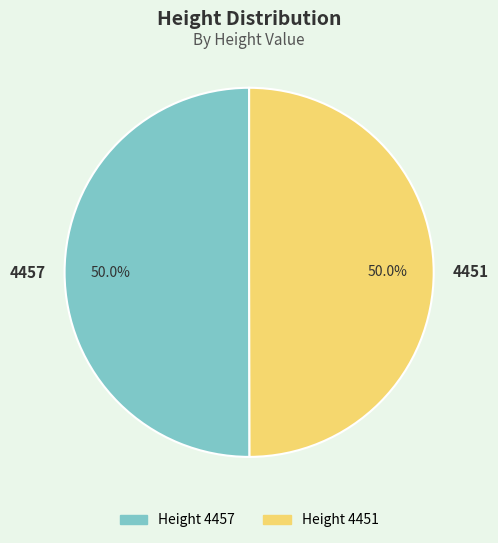

Combined, do 4451 and 4457 account for over 50%?

Yes